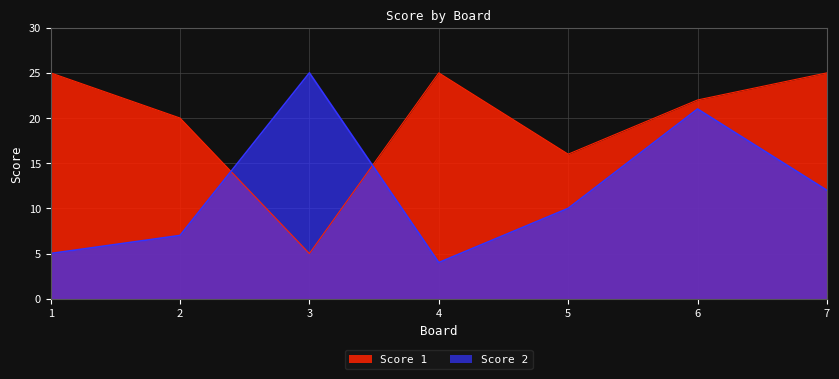

Is it true that Score 2 equals 5 at 1?

True